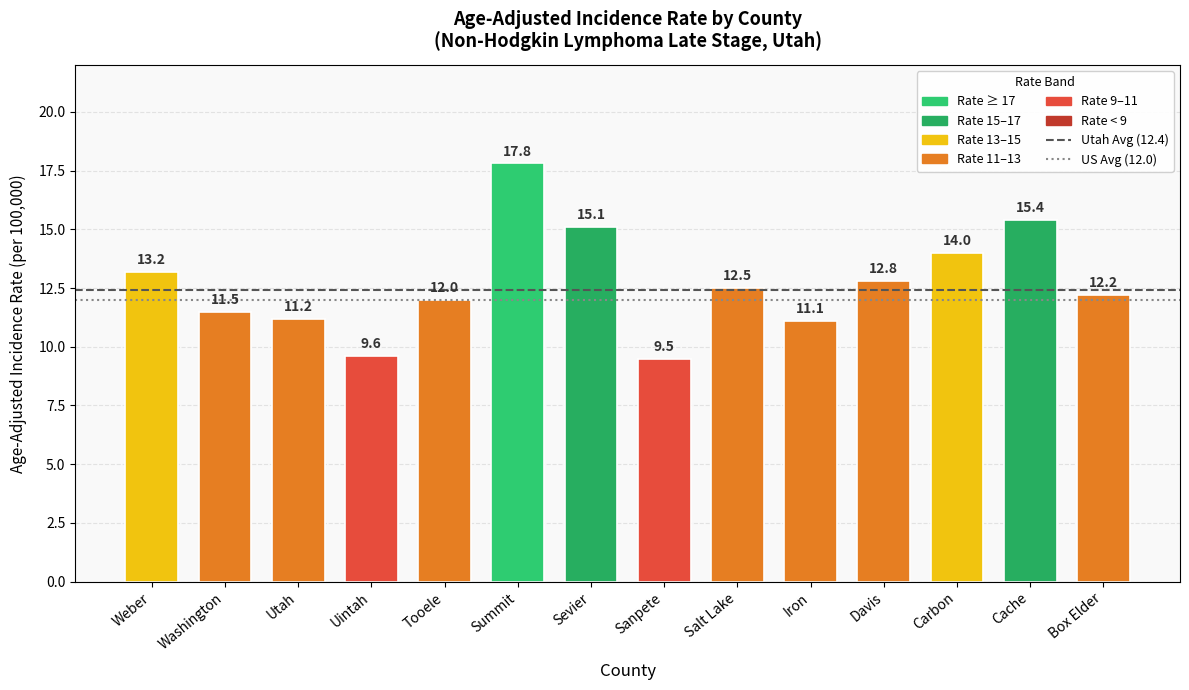

Reading left to right, what are all the values shown in this chart?

Weber=13.2	Washington=11.5	Utah=11.2	Uintah=9.6	Tooele=12.0	Summit=17.8	Sevier=15.1	Sanpete=9.5	Salt Lake=12.5	Iron=11.1	Davis=12.8	Carbon=14.0	Cache=15.4	Box Elder=12.2